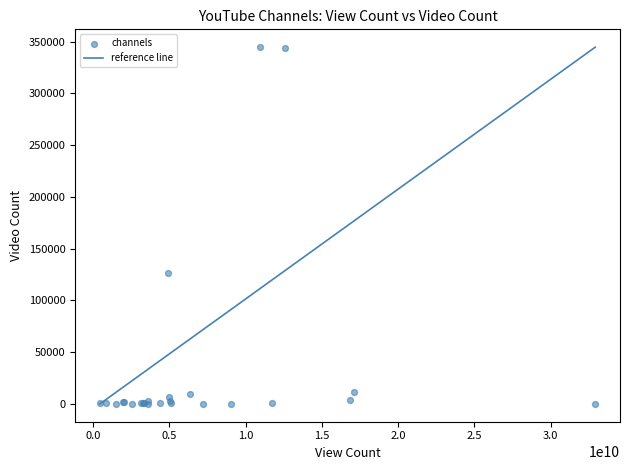

What Y value in the scatter plot is closest to 172408?

126503